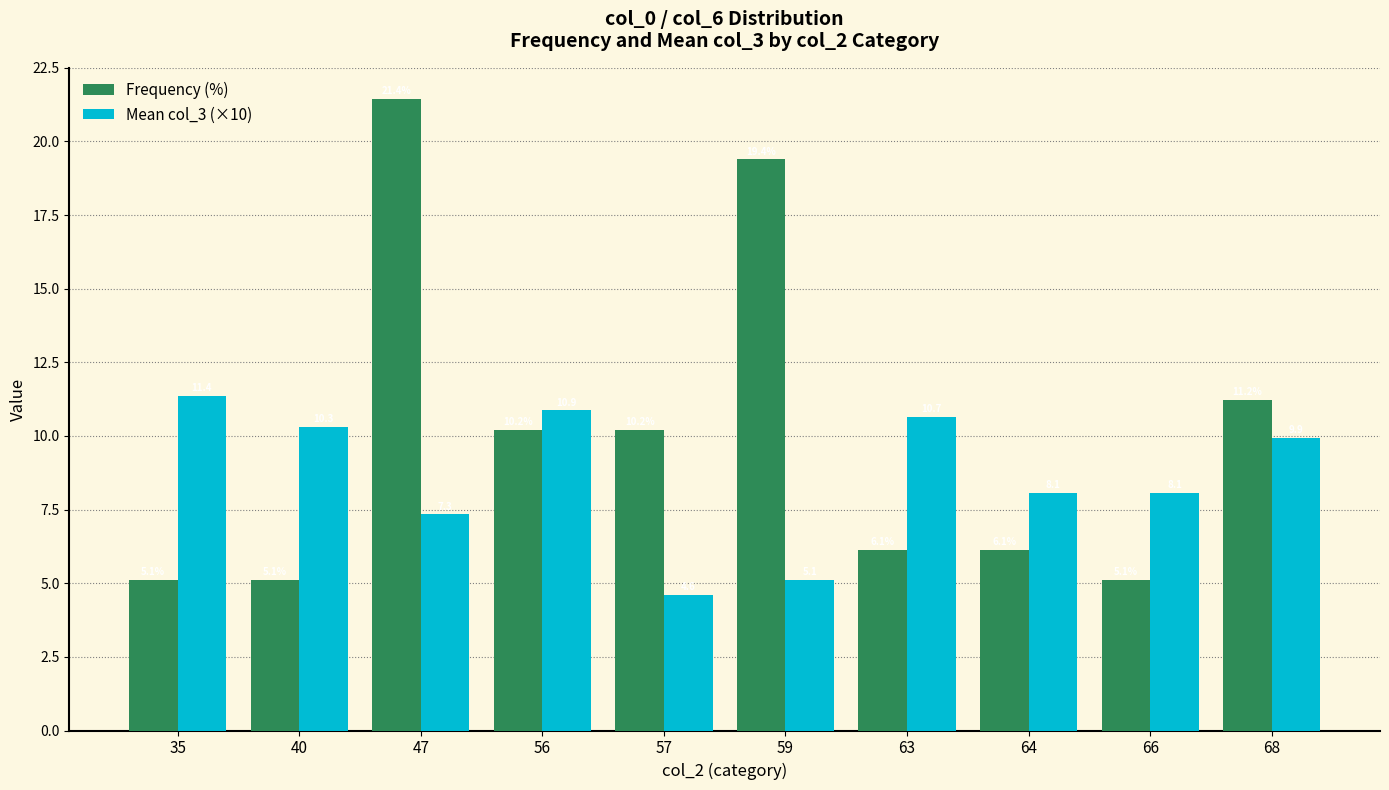

Reading left to right, what are all the values shown in this chart?

Frequency (%): 5.1	5.1	21.4	10.2	10.2	19.4	6.1	6.1	5.1	11.2
Mean col_3 (×10): 11.4	10.3	7.3	10.9	4.6	5.1	10.7	8.1	8.1	9.9